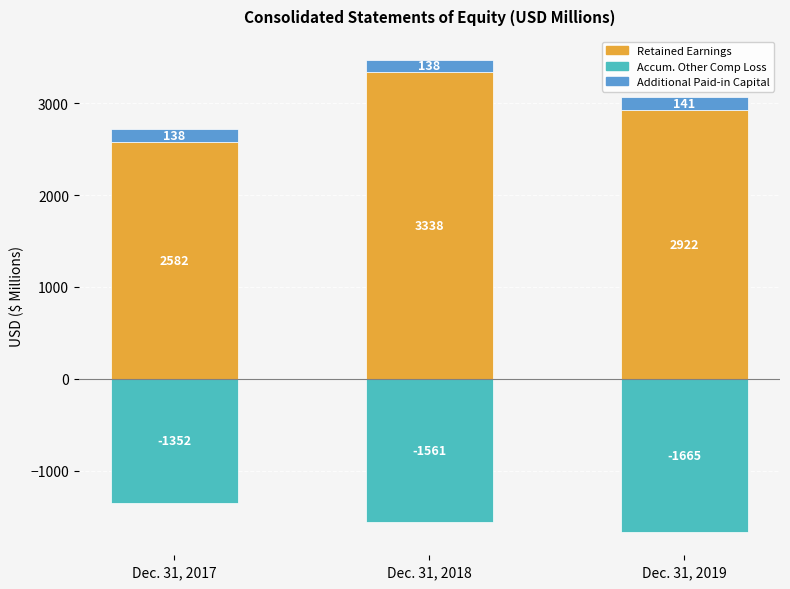

Reading left to right, transcribe all the data shown in this chart.

Retained Earnings: 2582	3338	2922
Accum. Other Comp Loss: -1352	-1561	-1665
Additional Paid-in Capital: 138	138	141